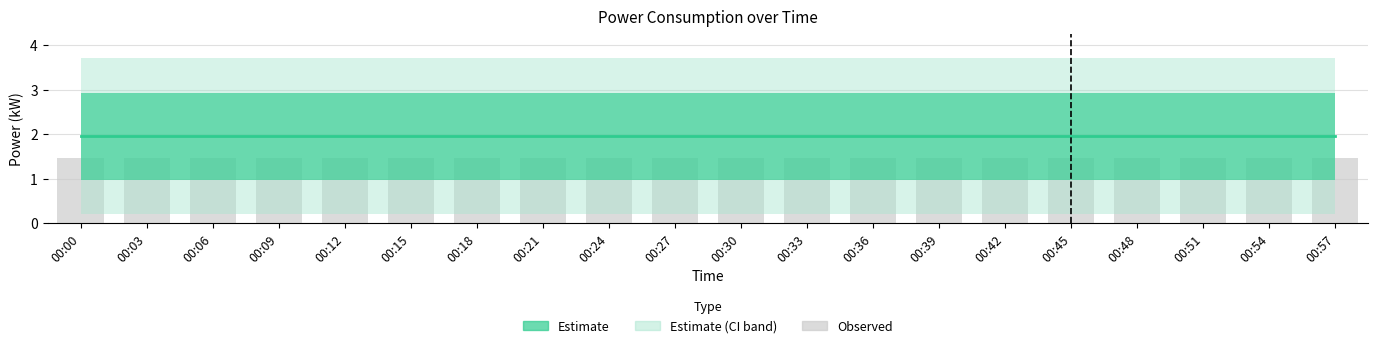

Reading right to left, transcribe all the data shown in this chart.

Estimate: 00:57=1.9	00:54=1.9	00:51=1.9	00:48=1.9	00:45=1.9	00:42=1.9	00:39=1.9	00:36=1.9	00:33=1.9	00:30=1.9	00:27=1.9	00:24=1.9	00:21=1.9	00:18=1.9	00:15=1.9	00:12=1.9	00:09=1.9	00:06=1.9	00:03=1.9	00:00=1.9
Observed: 00:57=1.5	00:54=1.5	00:51=1.5	00:48=1.5	00:45=1.5	00:42=1.5	00:39=1.5	00:36=1.5	00:33=1.5	00:30=1.5	00:27=1.5	00:24=1.5	00:21=1.5	00:18=1.5	00:15=1.5	00:12=1.5	00:09=1.5	00:06=1.5	00:03=1.5	00:00=1.5